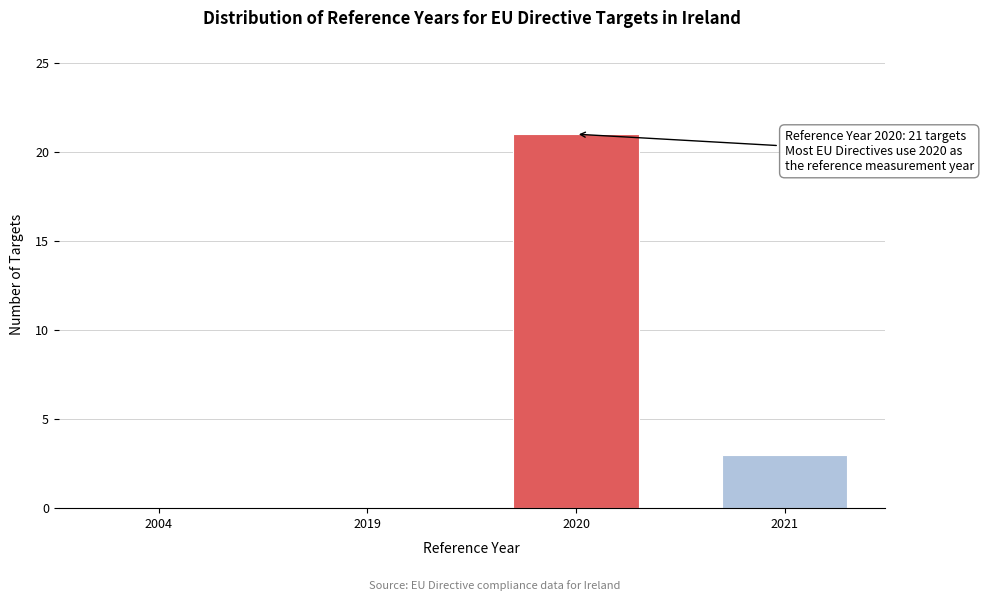

Reading right to left, transcribe all the data shown in this chart.

2021=3	2020=21	2019=0	2004=0